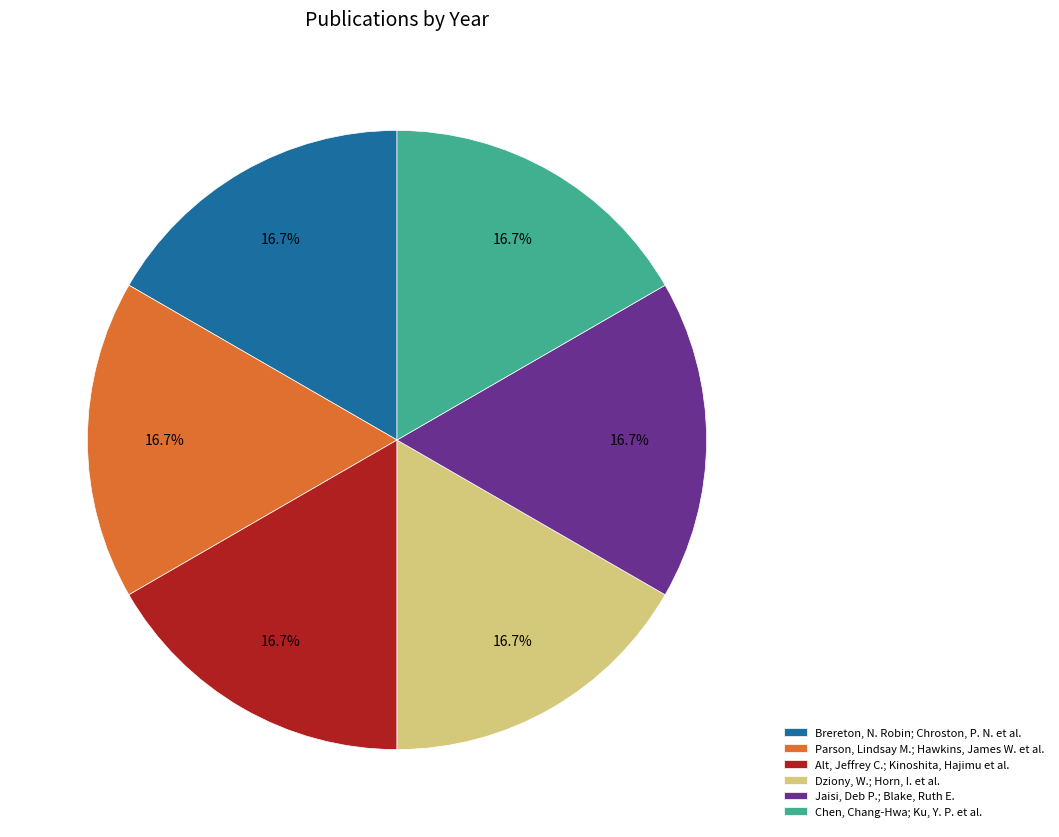

How much of the chart is everything except Brereton, N. Robin; Chroston, P. N. et al.?

83.4%